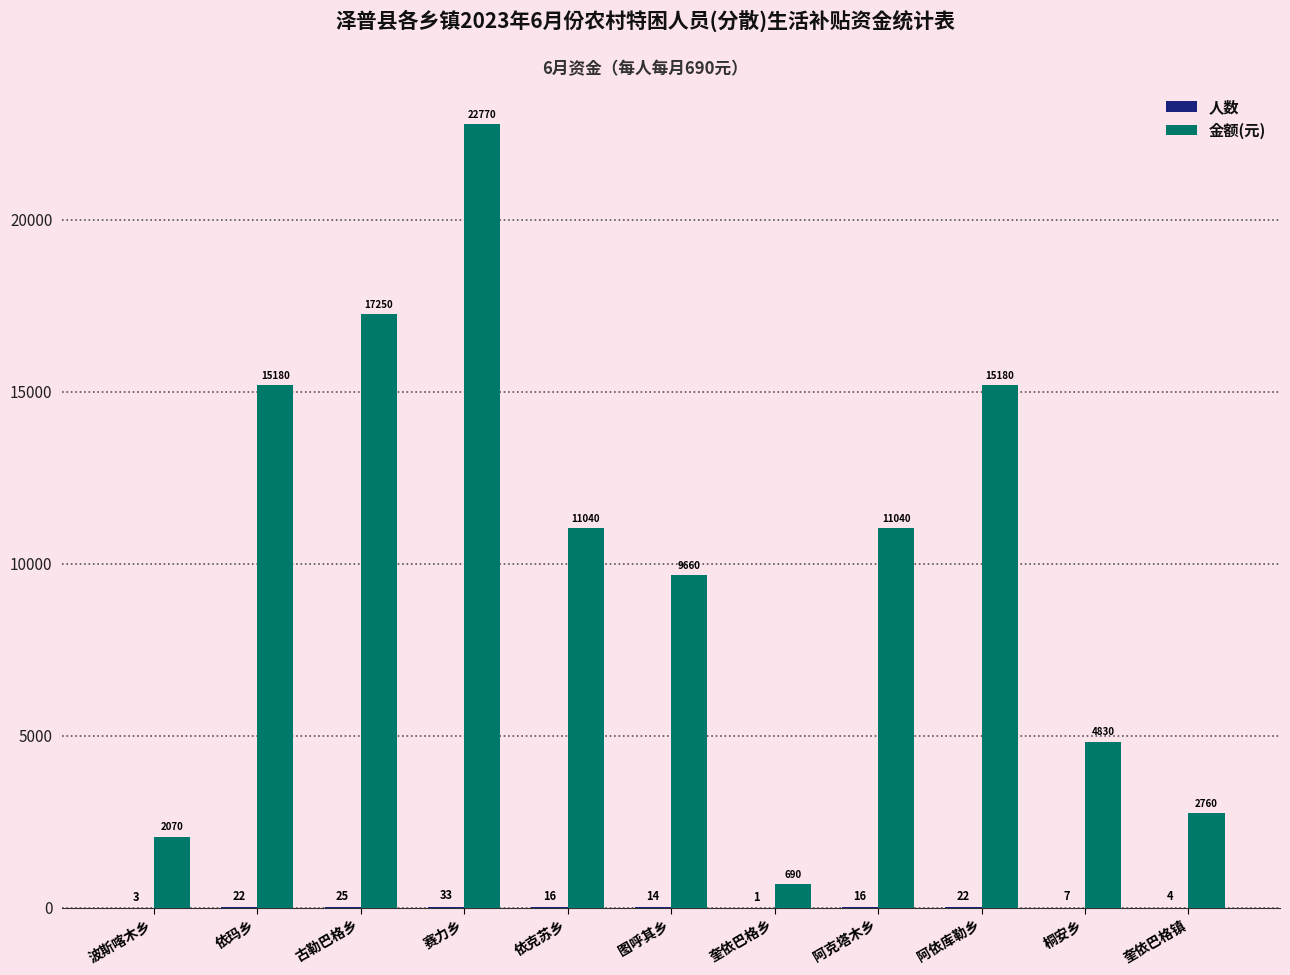

What is the sum of the 金额(元) values at 桐安乡 and 阿依库勒乡?

20010